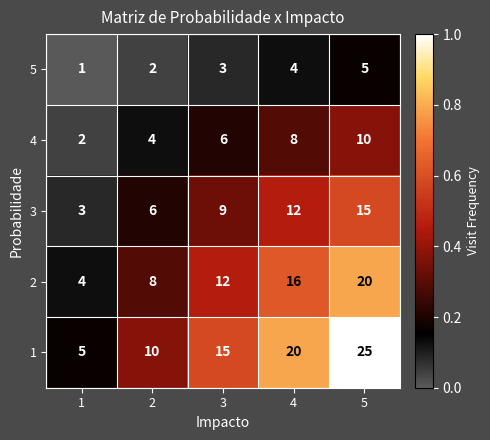

What is the difference between the second highest and second lowest values in the 2 series?

8